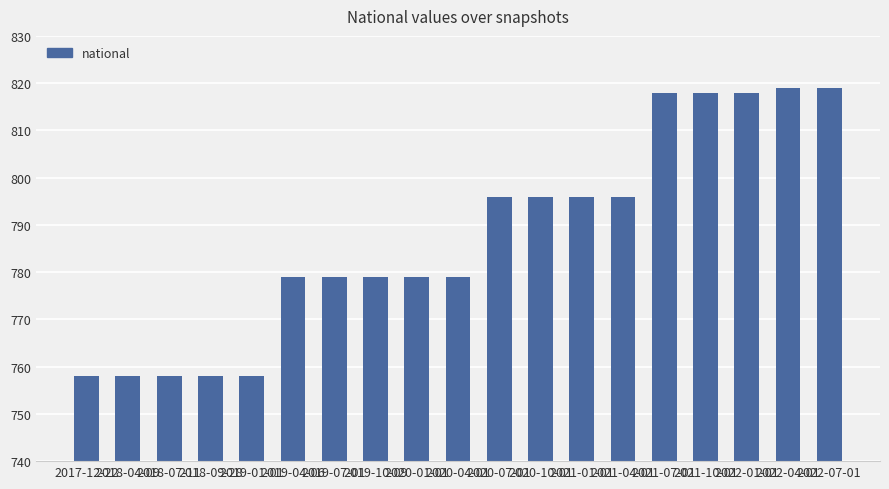

What is the maximum value shown in the chart?

819